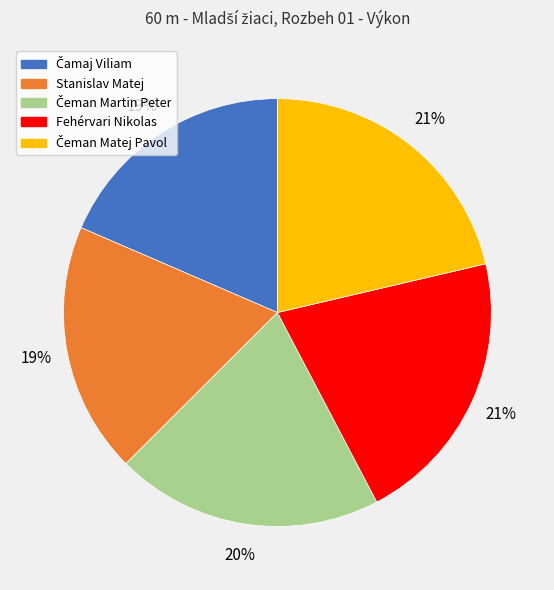

Between Stanislav Matej and Fehérvari Nikolas, which is larger?

Fehérvari Nikolas